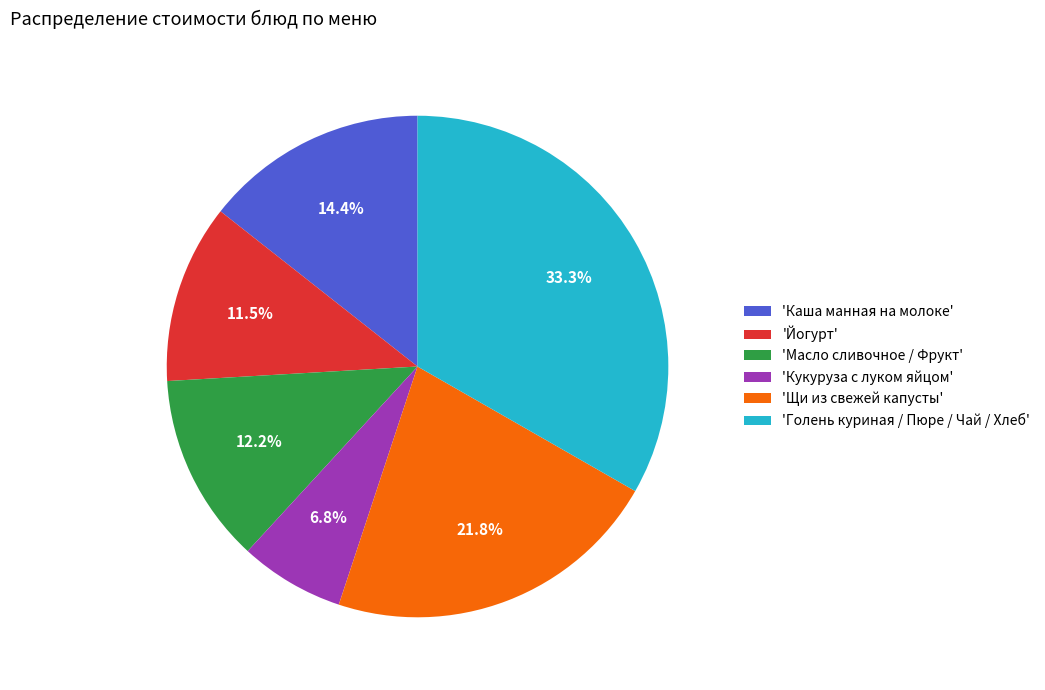

Between 'Масло сливочное / Фрукт' and 'Йогурт', which is larger?

'Масло сливочное / Фрукт'